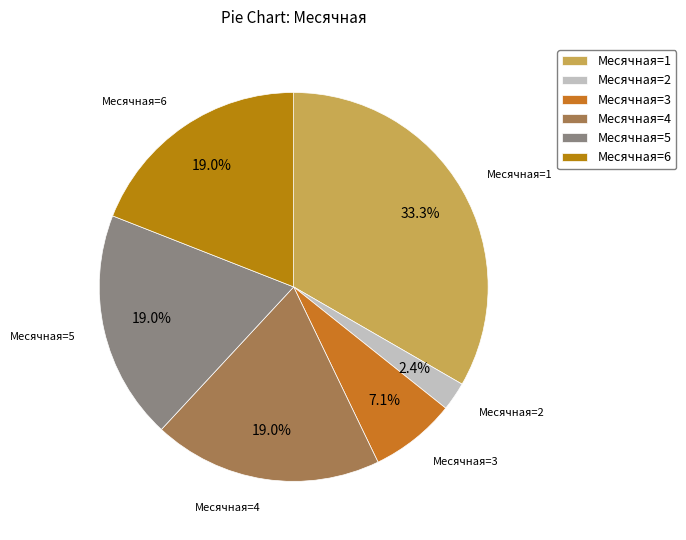

How many slices are in this pie chart?

6